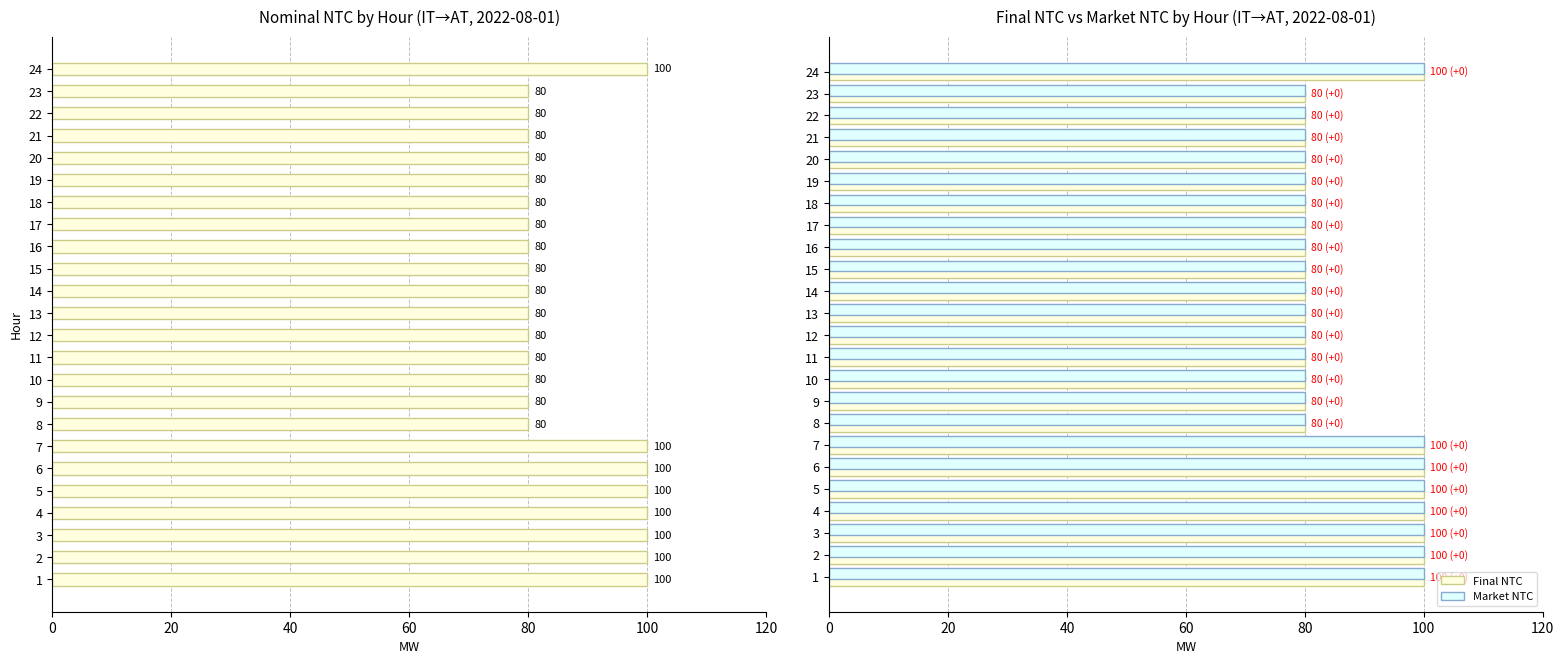

What is the sum of all Final NTC values?

2080